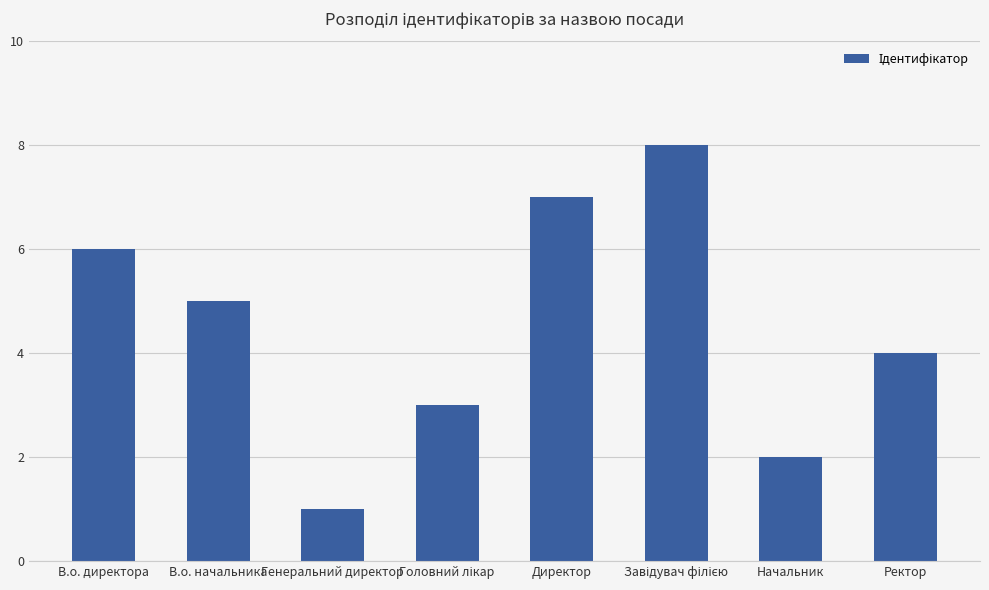

Which category has the lowest value across all series?

Генеральний директор